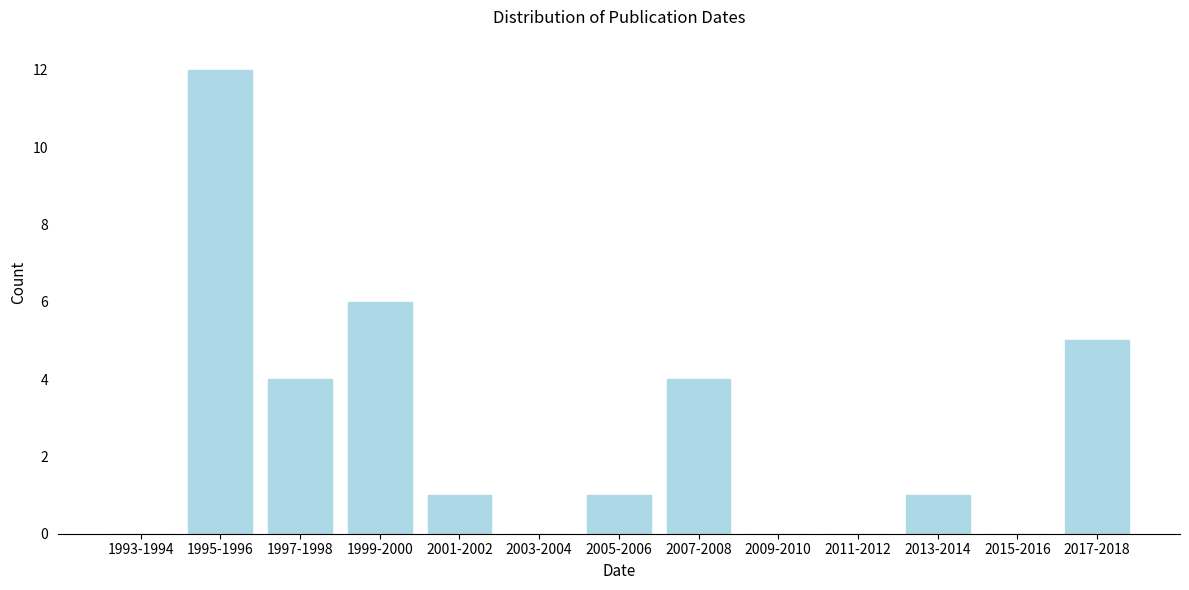

Reading left to right, what are all the values shown in this chart?

1993-1994=0	1995-1996=12	1997-1998=4	1999-2000=6	2001-2002=1	2003-2004=0	2005-2006=1	2007-2008=4	2009-2010=0	2011-2012=0	2013-2014=1	2015-2016=0	2017-2018=5